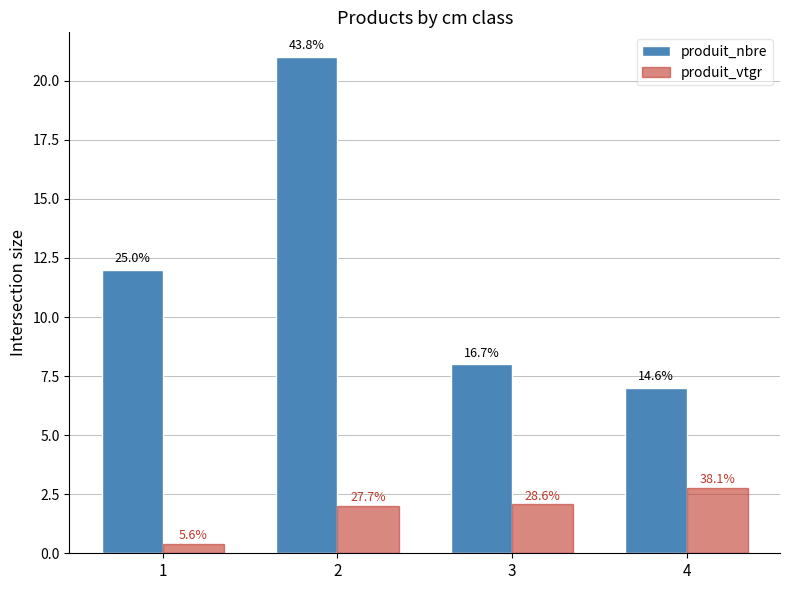

True or false: produit_vtgr has a value of 2.1 at 3.

True